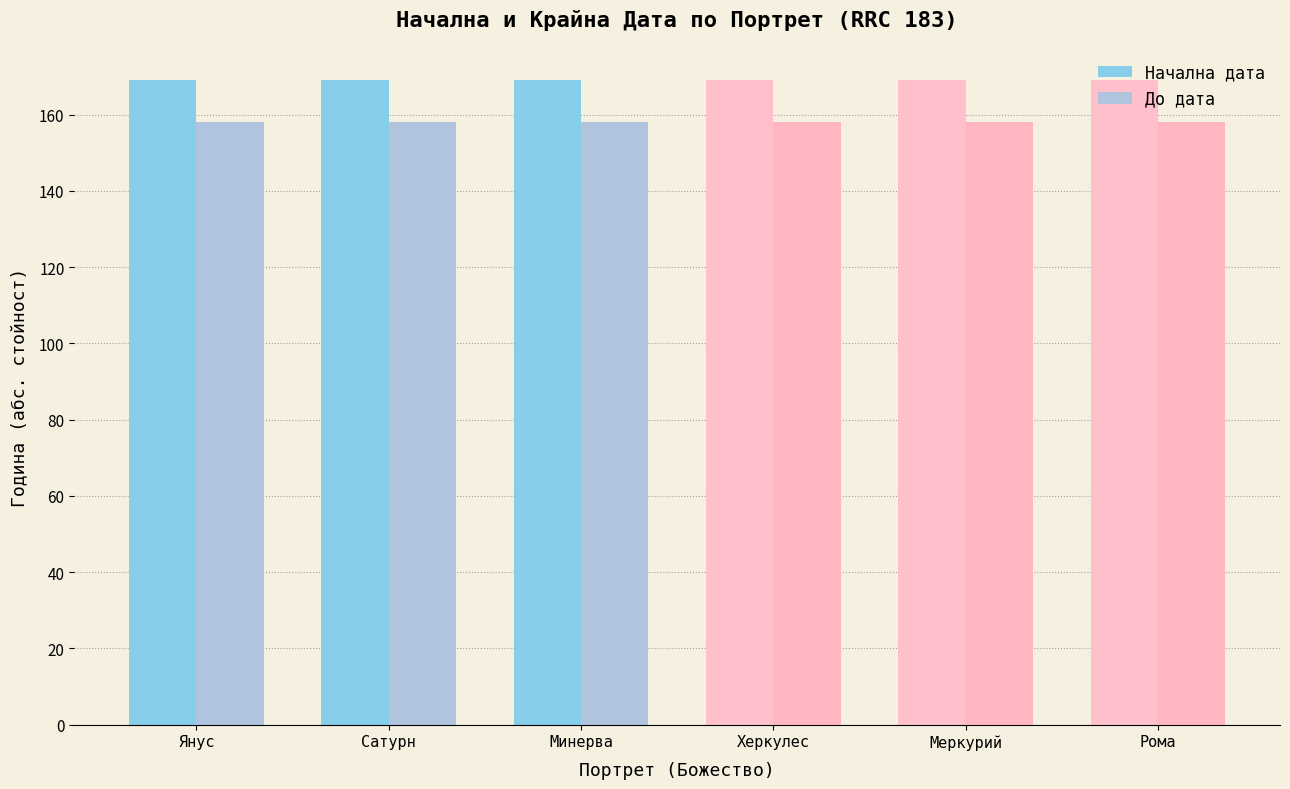

What is the minimum value for Начална дата?

169